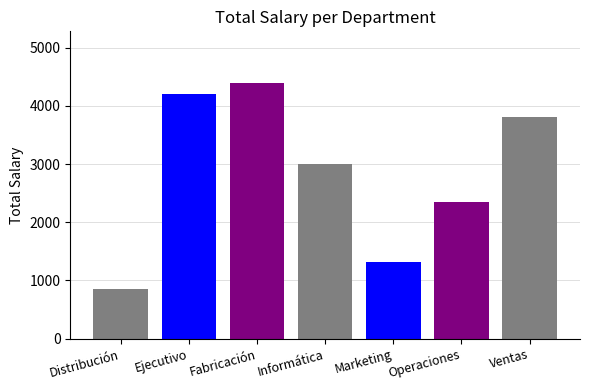

How many series are shown in this chart?

7